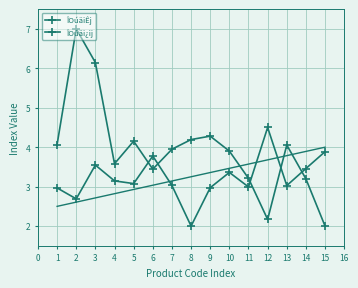

Which series has the largest total across all categories?

ÎOúäiÊj